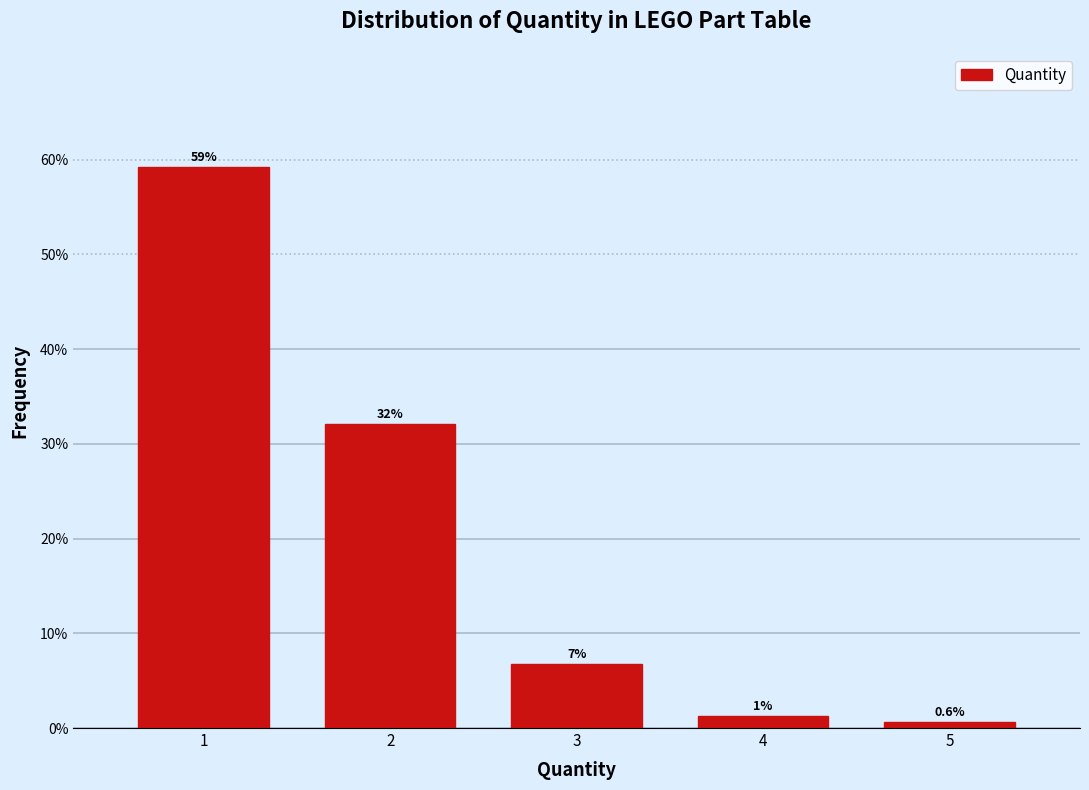

What is the minimum value shown in the chart?

0.6